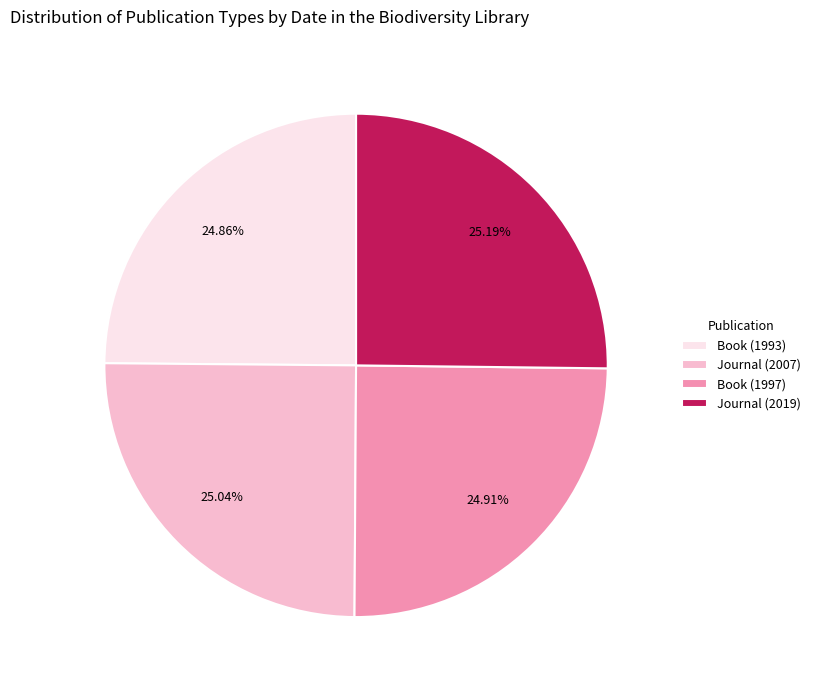

What is the total percentage of Book (1997) and Journal (2007)?

50.0%